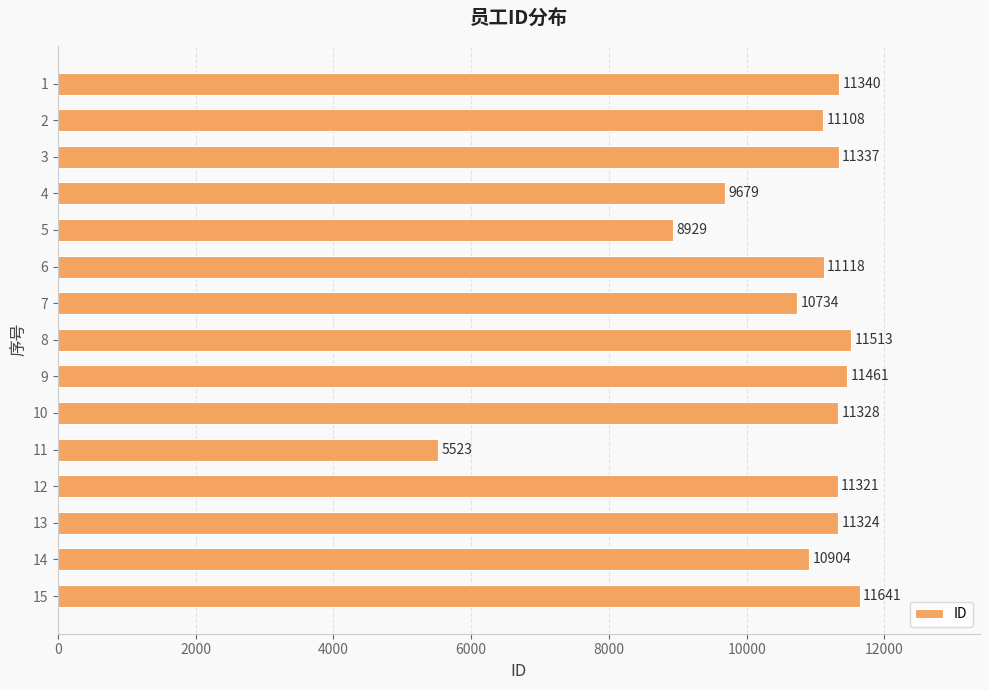

What is the sum of the values at 4 and 2?

20787